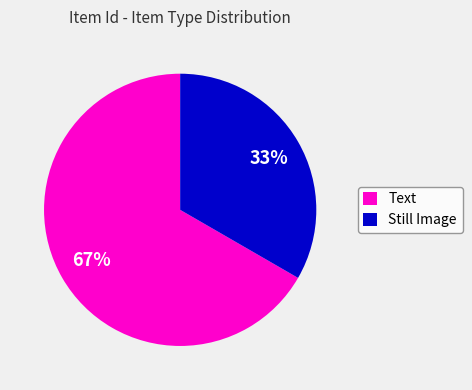

Combined, do Still Image and Text account for over 50%?

Yes